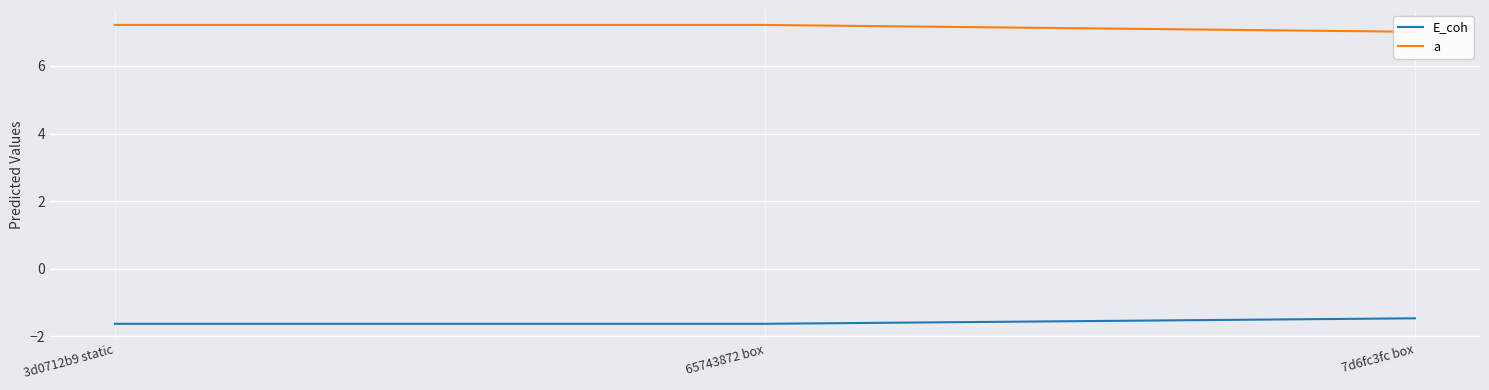

What is the spread (max minus min) of values at 65743872 box?

8.8